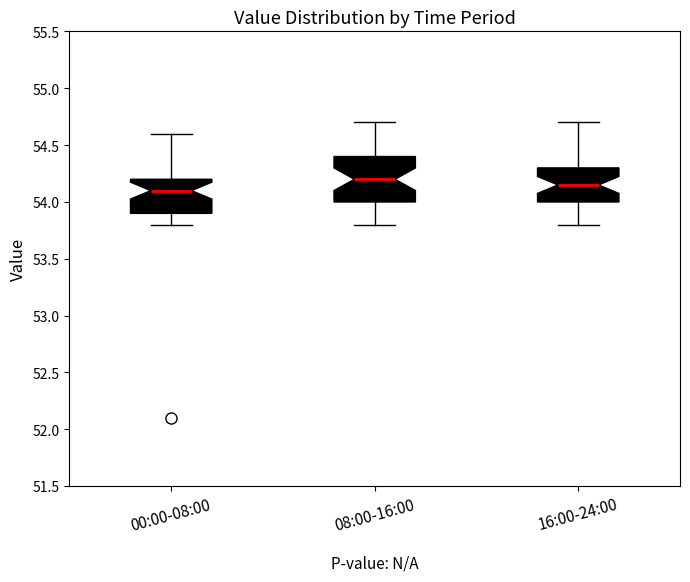

Which box is the tallest, from its lower edge to its upper edge?

08:00-16:00